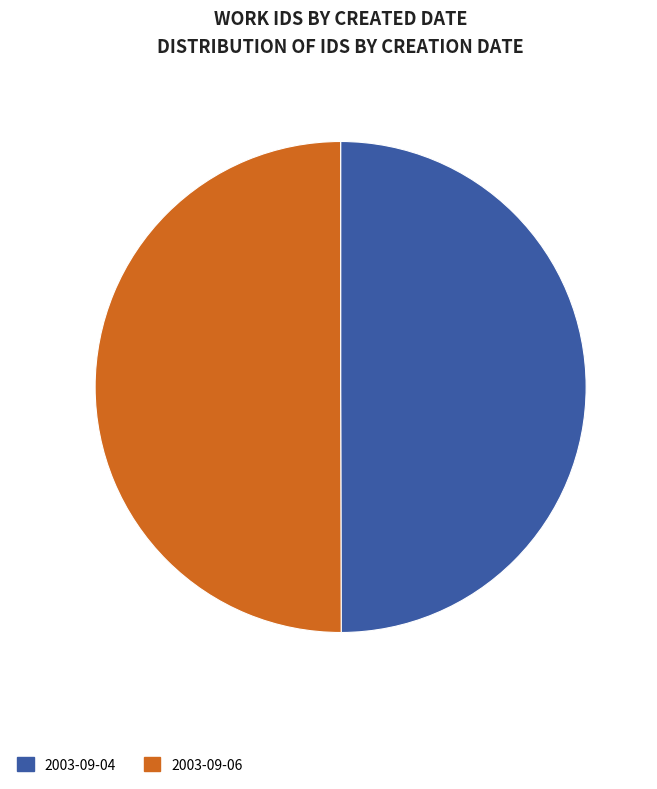

The 2003-09-04 slice represents 50% of the pie. True or false?

True